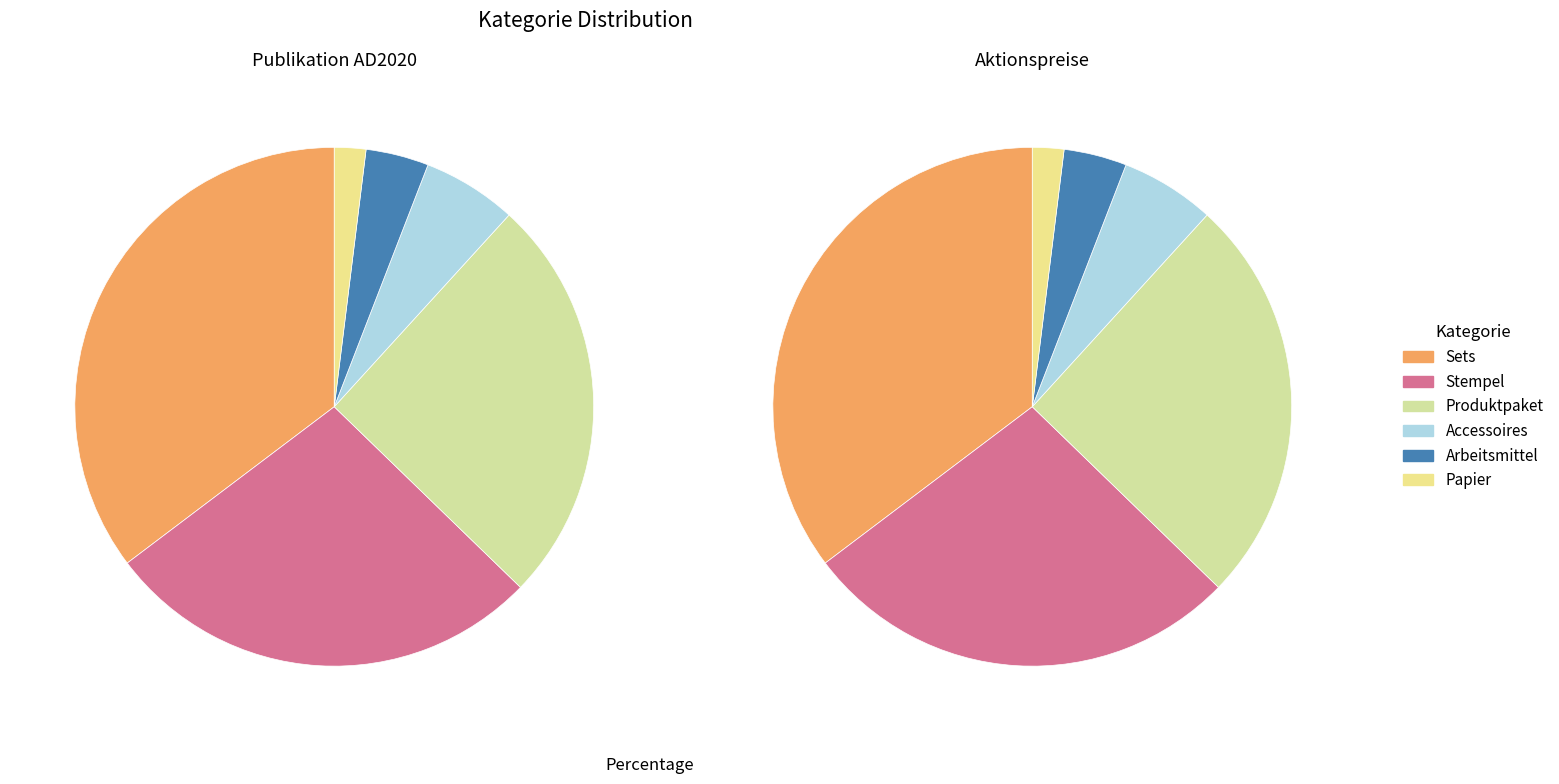

What percentage is the Arbeitsmittel slice, to the nearest percent?

4%